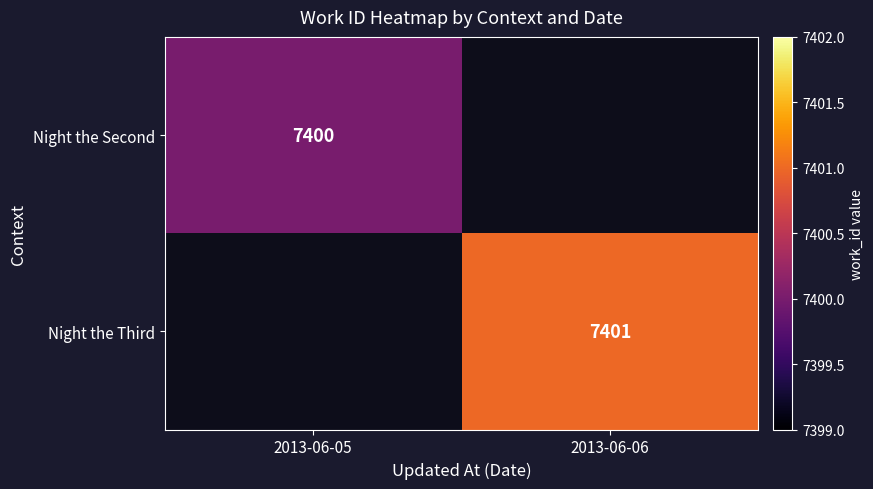

At how many categories does at least one series exceed 7400?

1